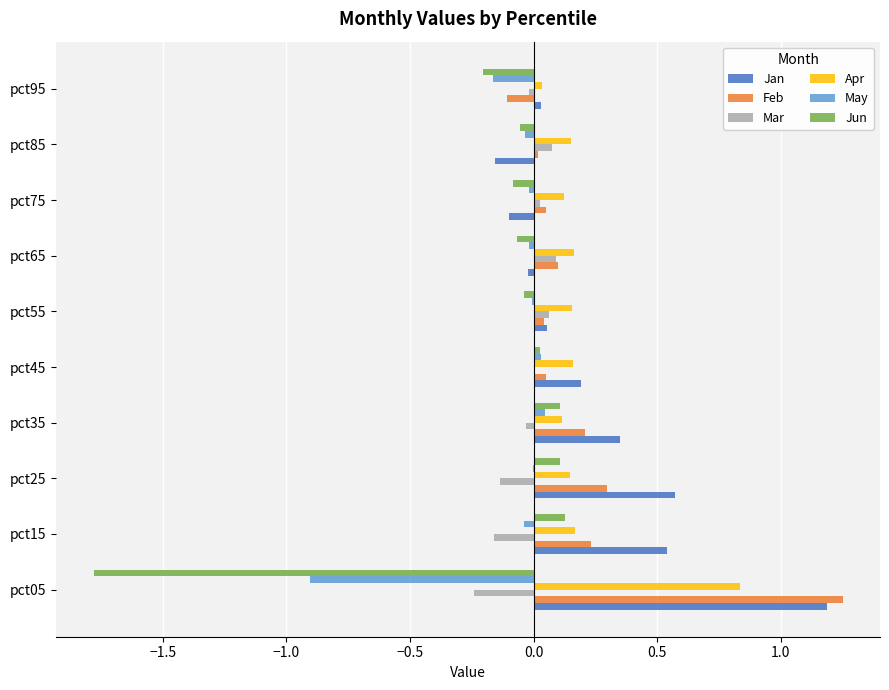

True or false: Feb has a value of 0.0 at pct75.

True